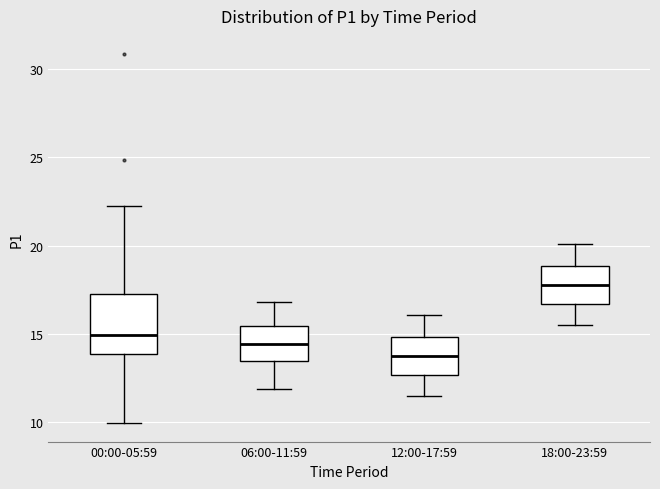

Which box's median line is the lowest?

12:00-17:59